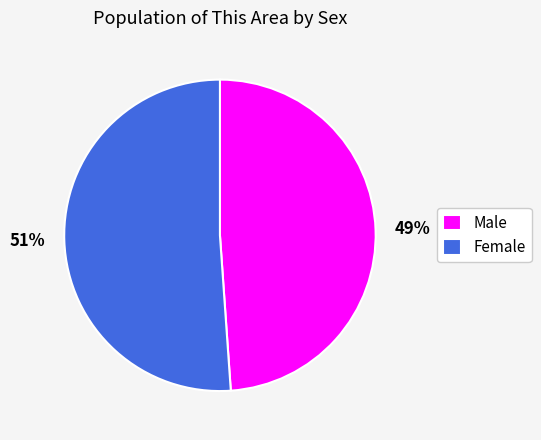

Which category has the smallest portion of the pie?

Male